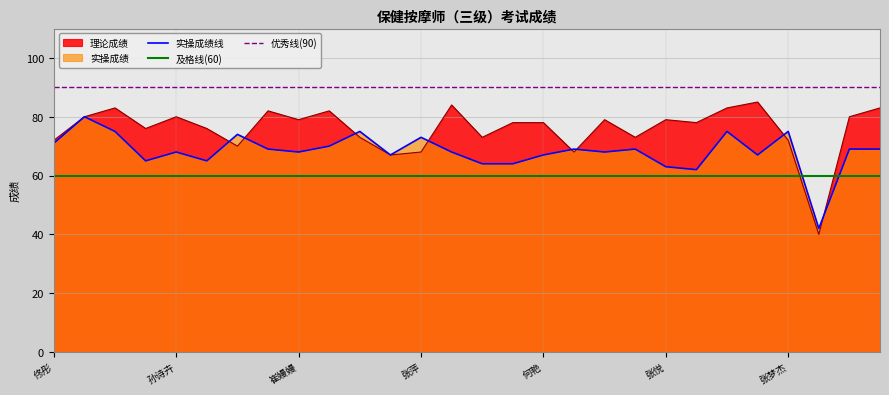

True or false: 理论成绩 has a value of 76 at 陈艺文.

True